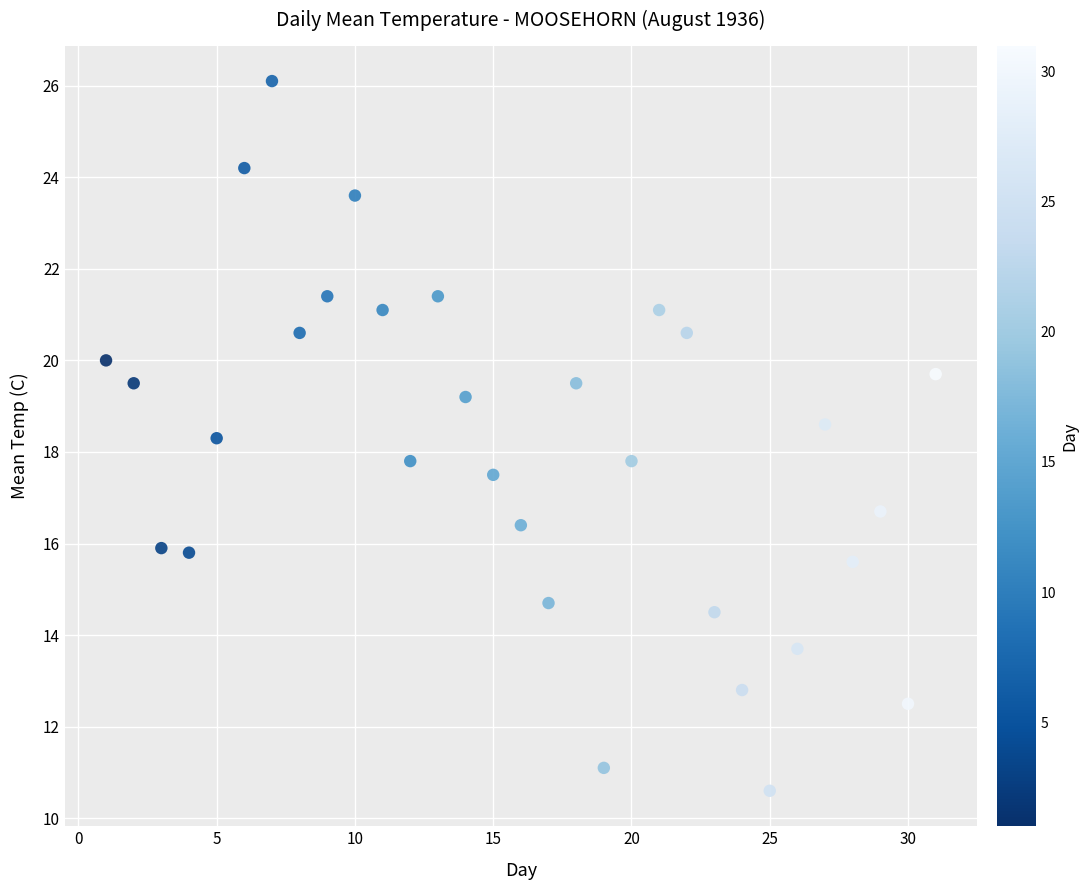

What is the range of Y values (max minus min)?

15.5